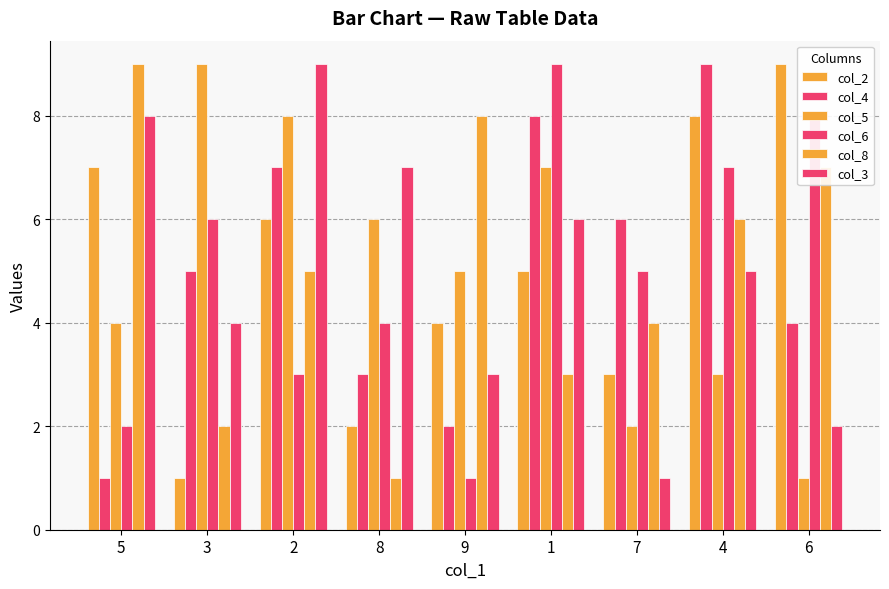

How many col_5 values are between 3 and 7?

5